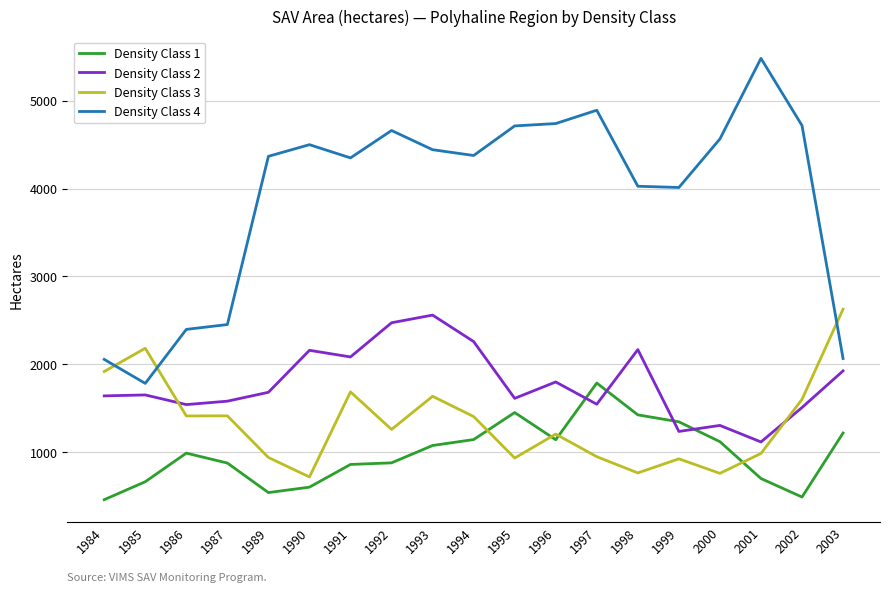

What is the greatest value displayed?

5480.1